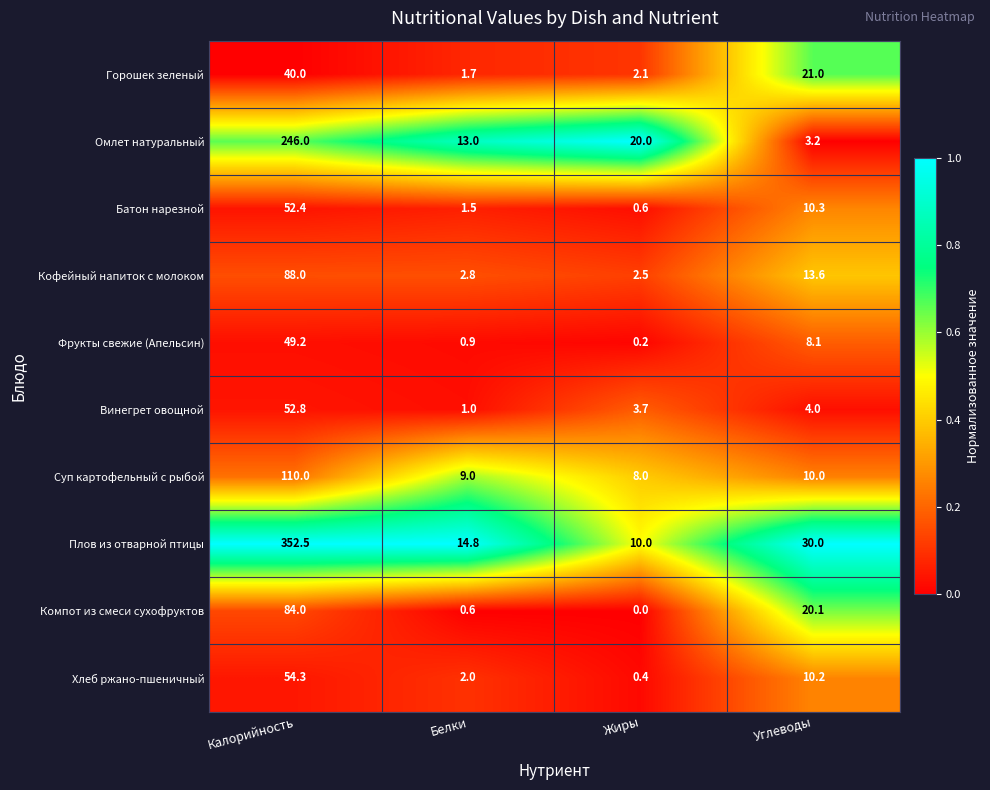

Which category has the lowest value in the Омлет натуральный series?

Углеводы